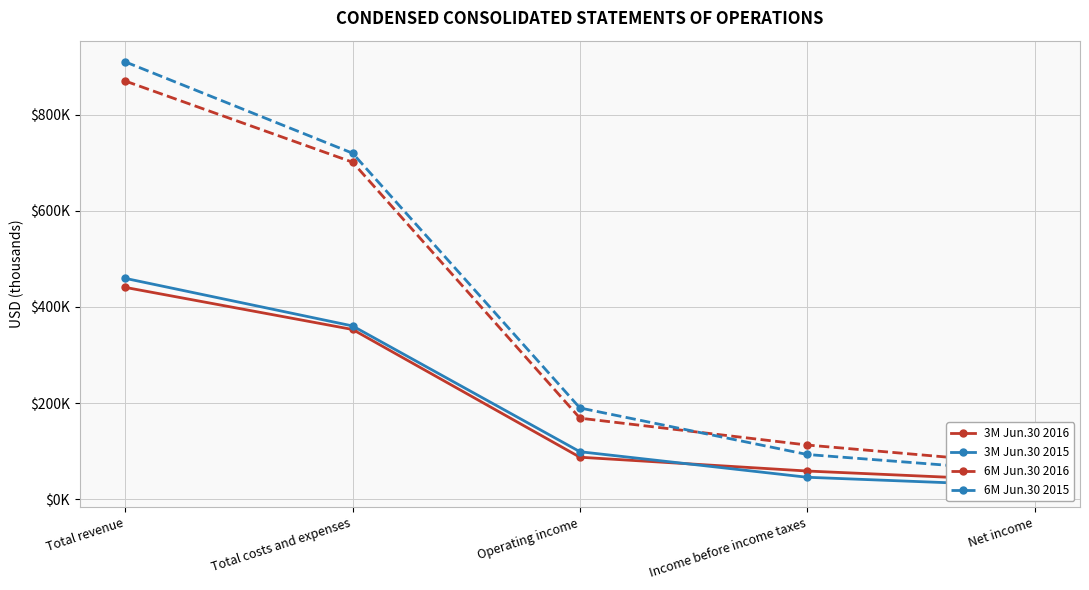

How many distinct data groups are displayed?

4